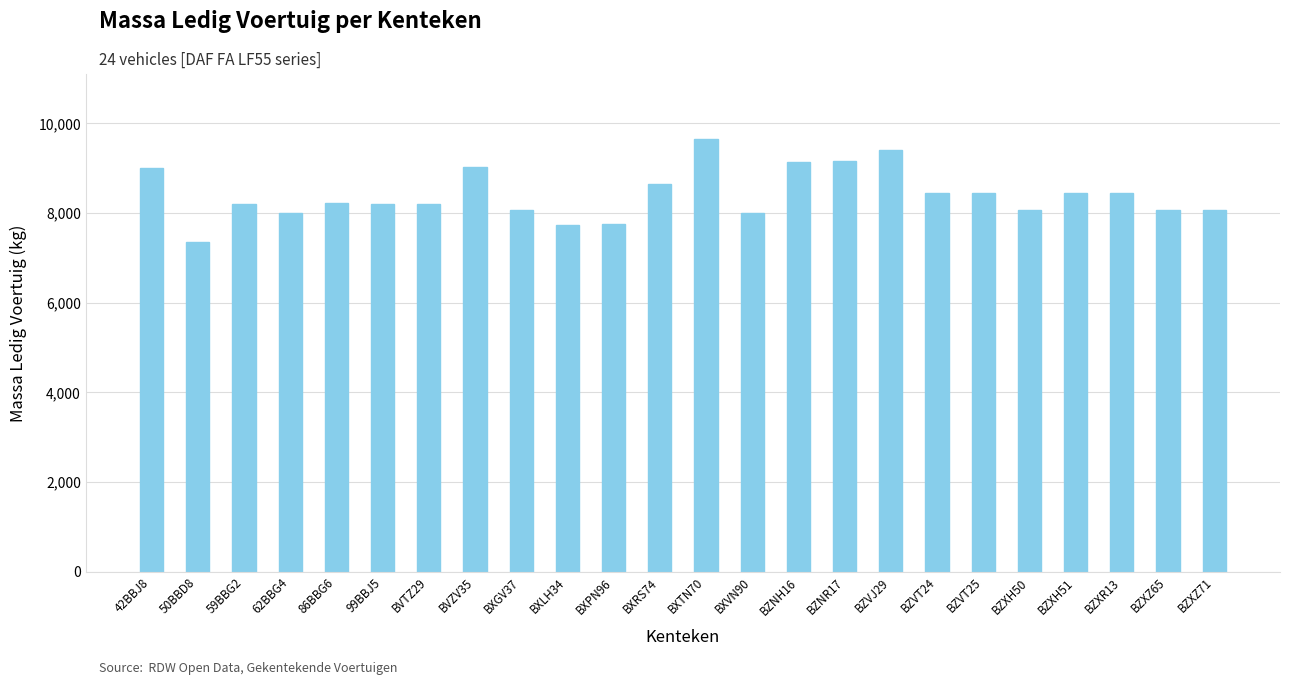

Approximately how many times larger is the value at BXLH34 compared to BZXH51?

0.9